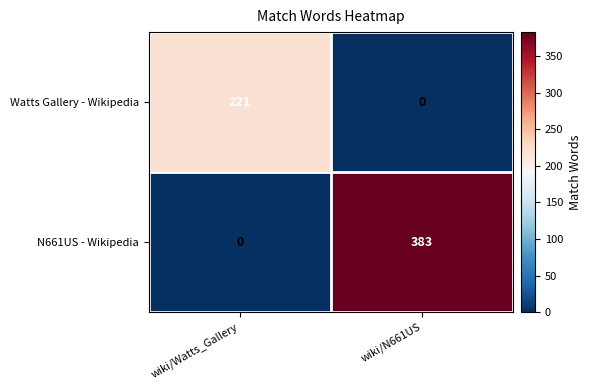

True or false: Watts Gallery - Wikipedia has a value of 367 at wiki/Watts_Gallery.

False